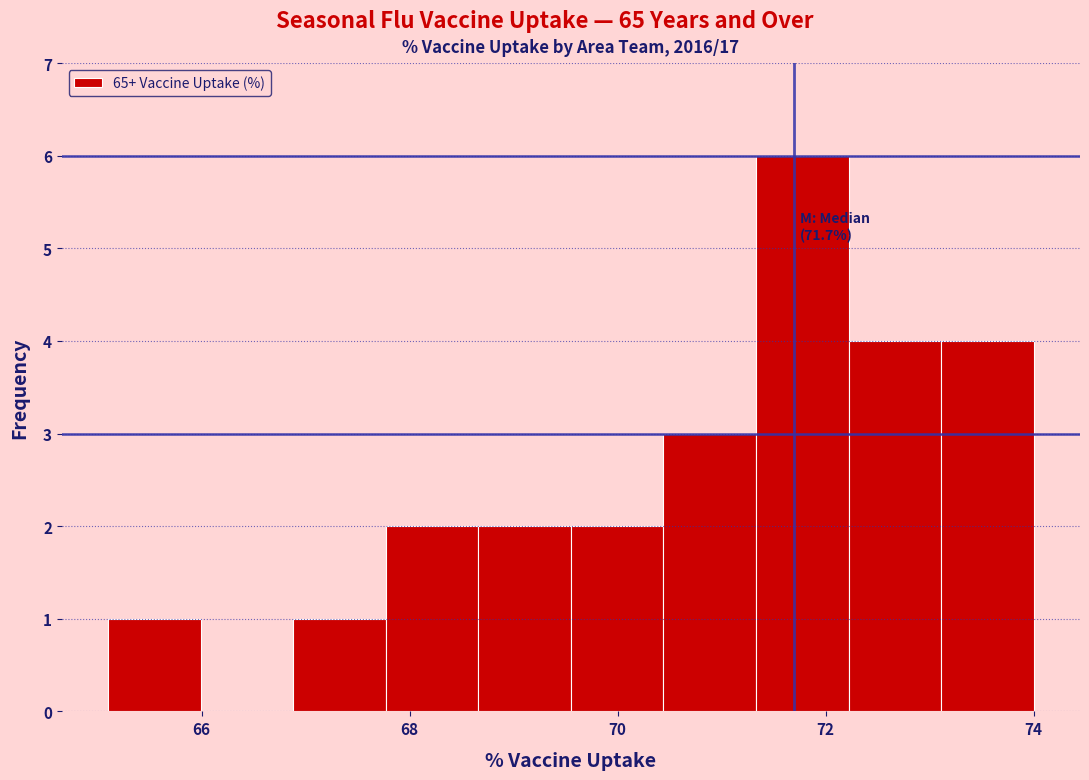

Over which range of the x-axis is the bar tallest?

71.4 to 72.2